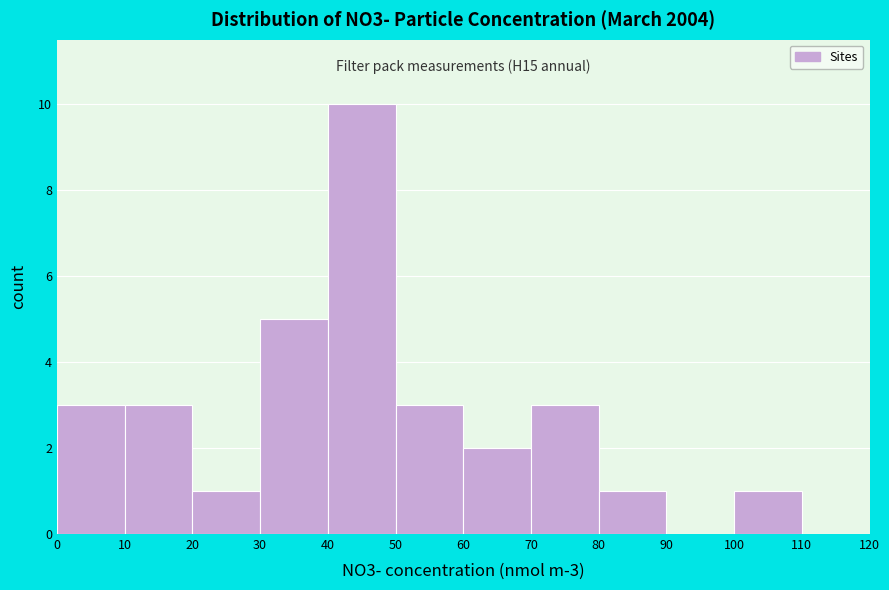

Which range on the x-axis has the tallest bar?

40 to 50